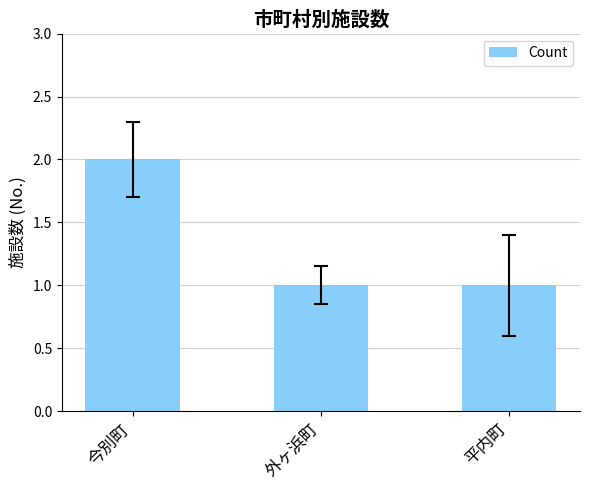

Reading left to right, list all the values displayed in this chart.

今別町=2	外ヶ浜町=1	平内町=1